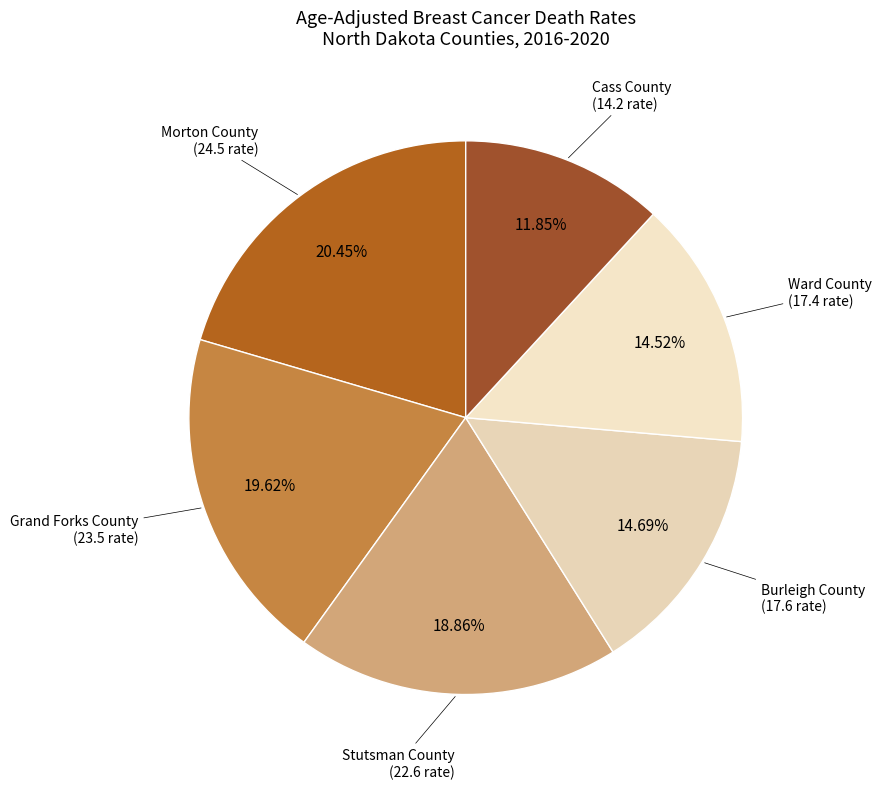

Which slice is the smallest?

Cass County